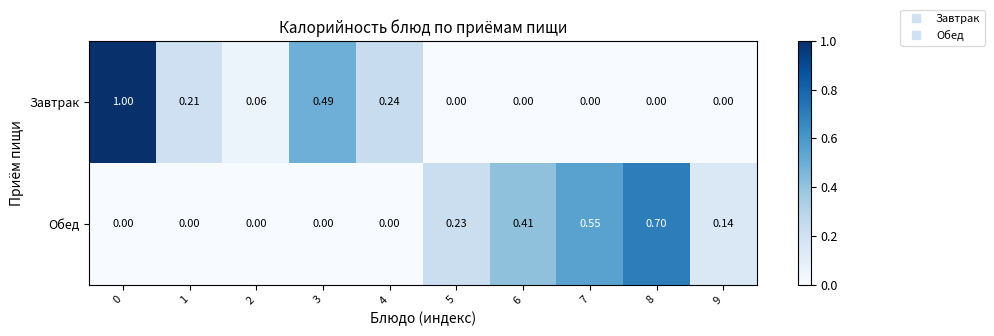

Rank the series by their maximum value, from lowest to highest.

Обед, Завтрак